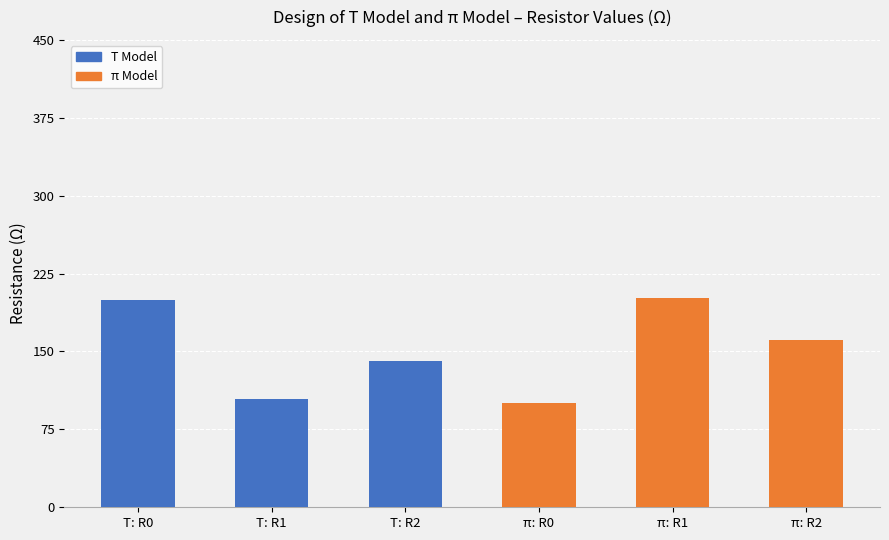

What is the average value?

151.2